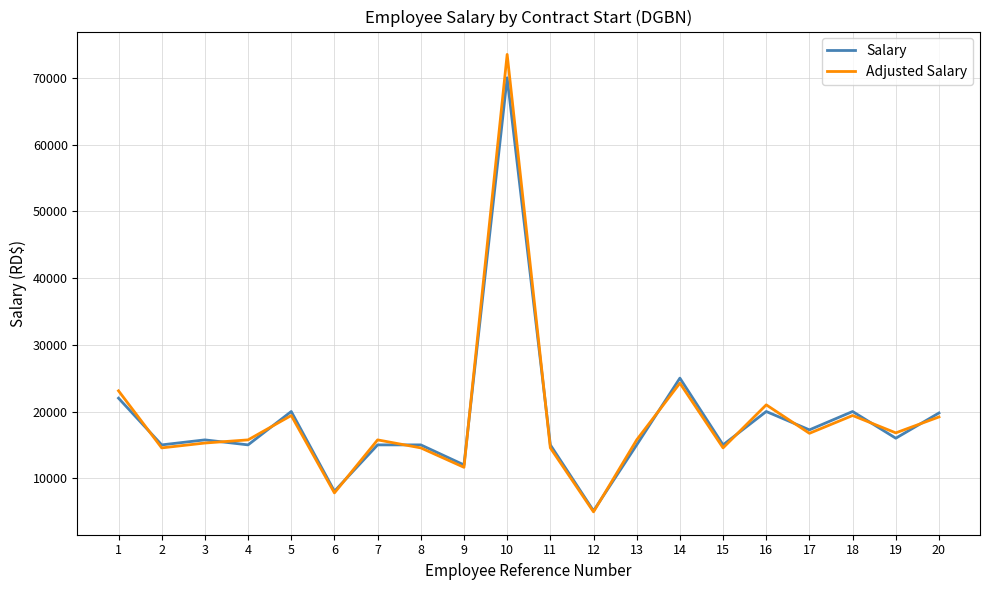

At which category is the sum across all series the highest?

10